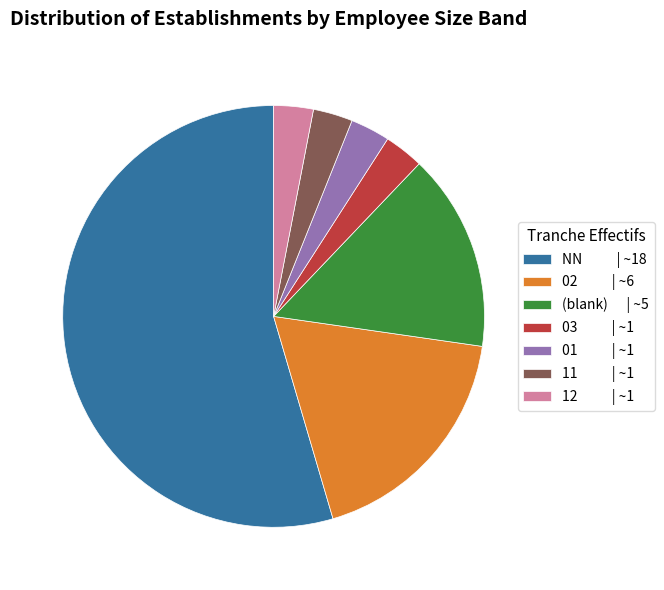

Does 03 | ~1 represent more than half of the total?

No